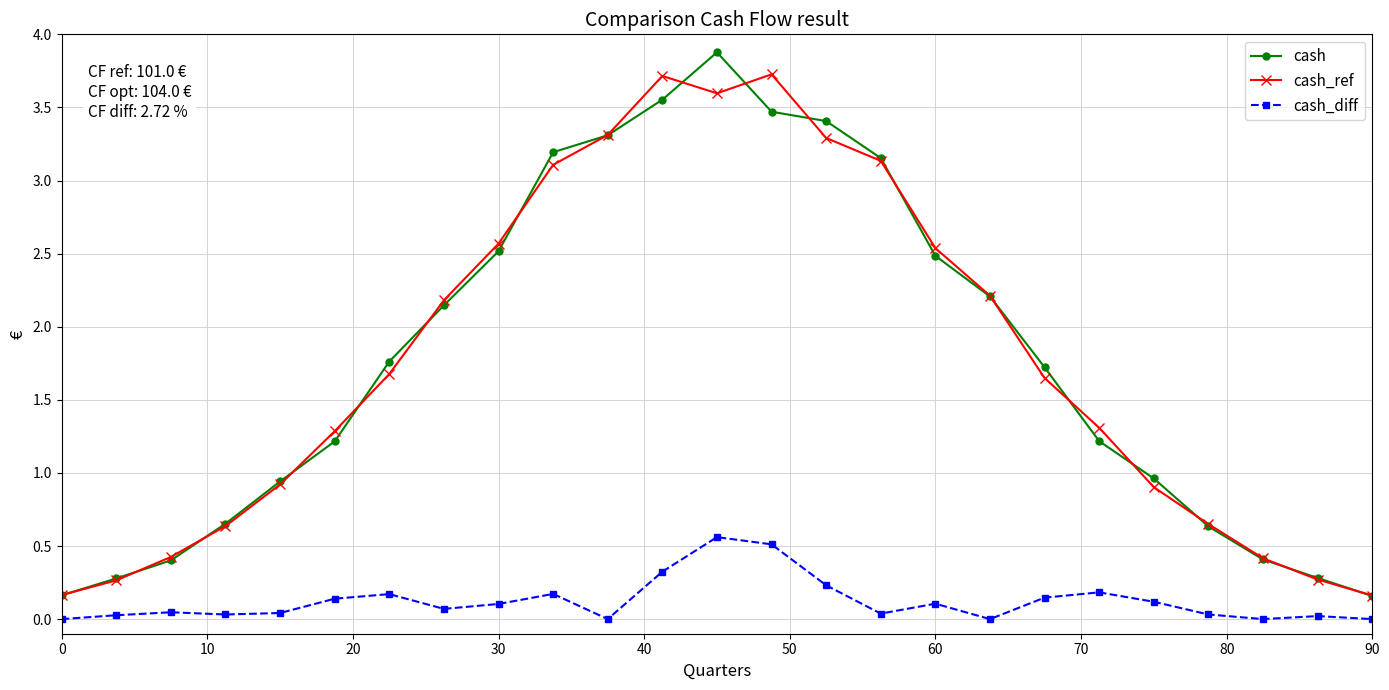

Does the chart have visible grid lines?

Yes